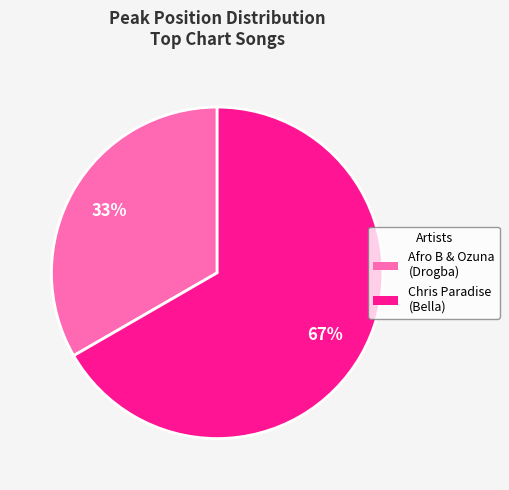

Count the number of slices in the pie.

2